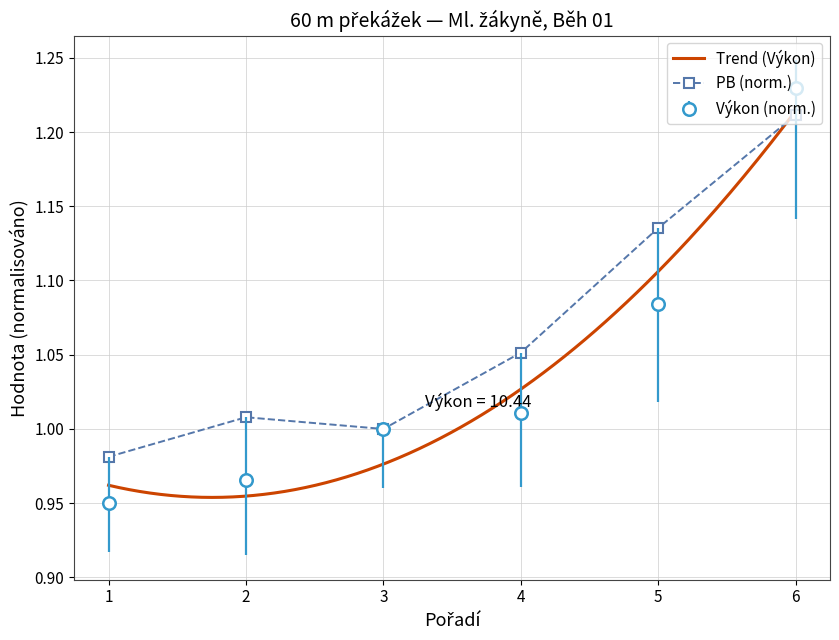

How many data points in Výkon are above 1?

3